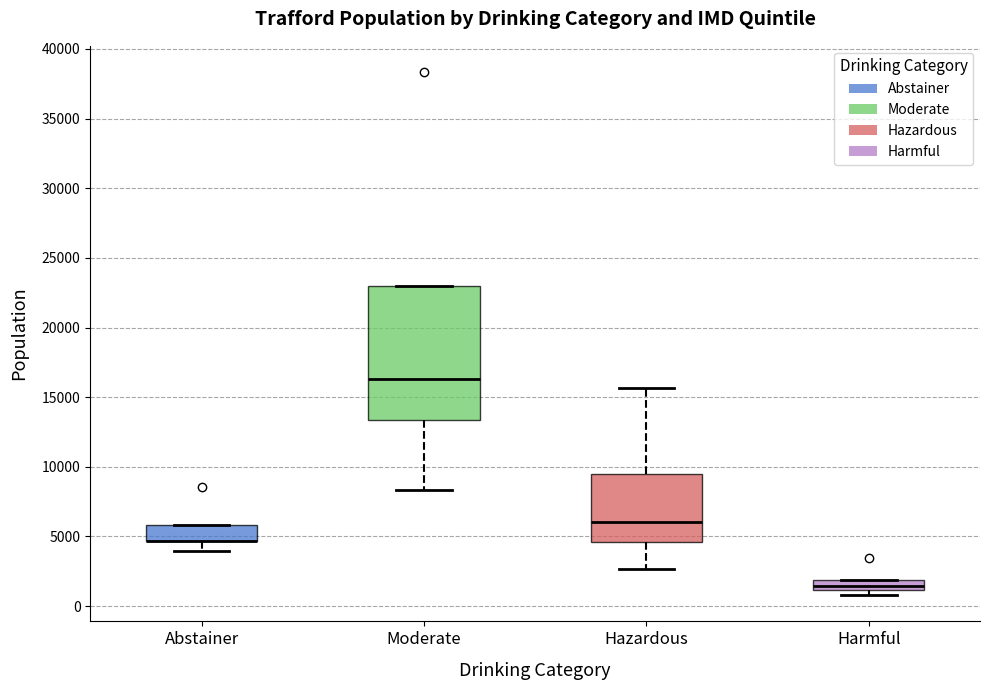

Comparing the boxes themselves (not the whiskers), which one is the tallest?

Moderate